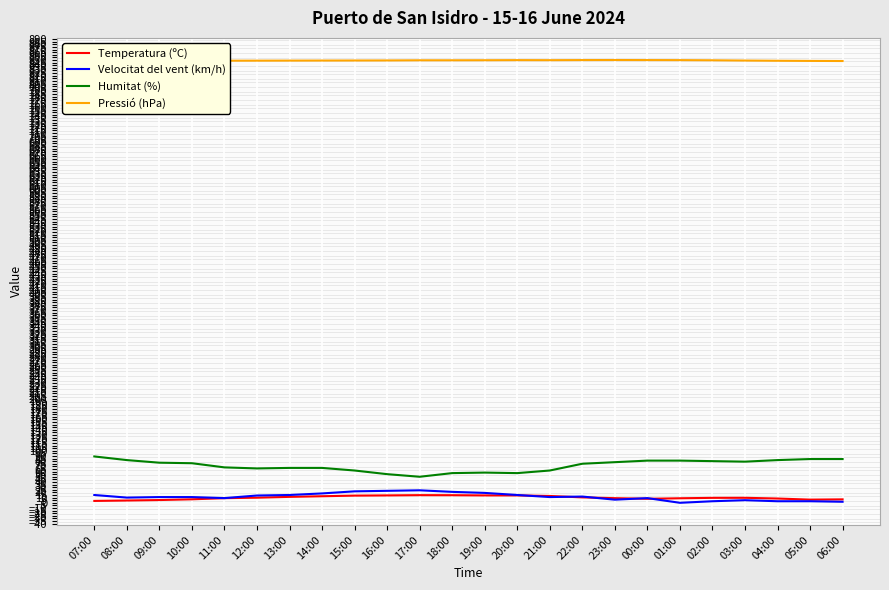

Does the chart have visible grid lines?

Yes